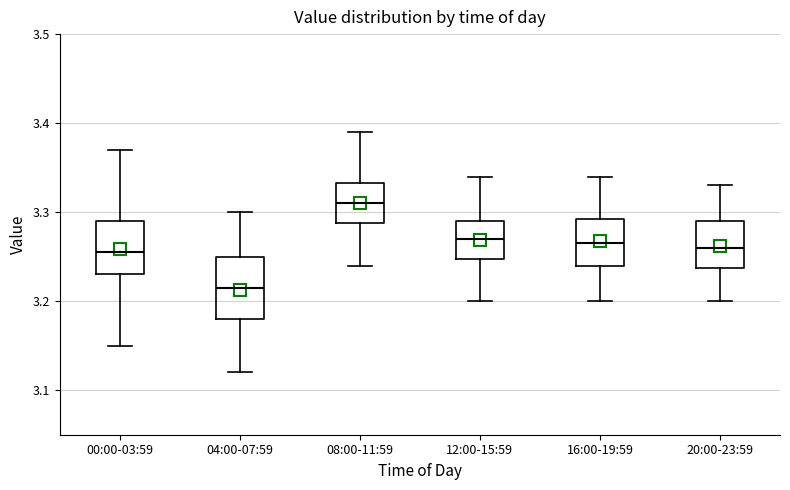

Reading left to right, transcribe this box plot: for each box, give where its median line is, the range the box spans, and where its two whiskers end, as read against the y-axis. The values are not printed on the chart, so give them approximately, as read against the axis.

00:00-03:59: median 3.26, box 3.23 to 3.29, whiskers 3.15 to 3.37
04:00-07:59: median 3.22, box 3.18 to 3.25, whiskers 3.12 to 3.30
08:00-11:59: median 3.31, box 3.29 to 3.33, whiskers 3.24 to 3.39
12:00-15:59: median 3.27, box 3.25 to 3.29, whiskers 3.20 to 3.34
16:00-19:59: median 3.27, box 3.24 to 3.29, whiskers 3.20 to 3.34
20:00-23:59: median 3.26, box 3.24 to 3.29, whiskers 3.20 to 3.33